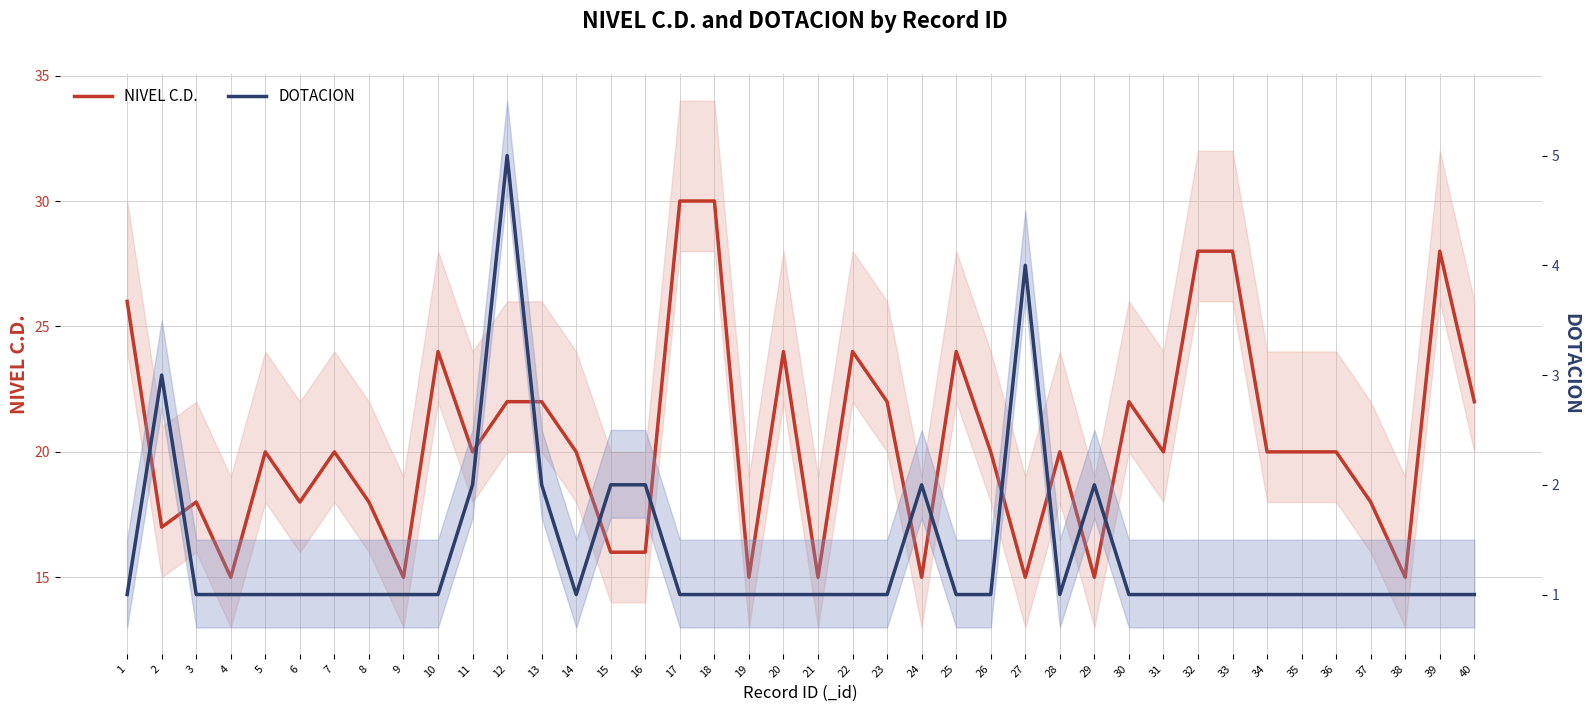

Rank the series by their maximum value, from highest to lowest.

NIVEL C.D., DOTACION